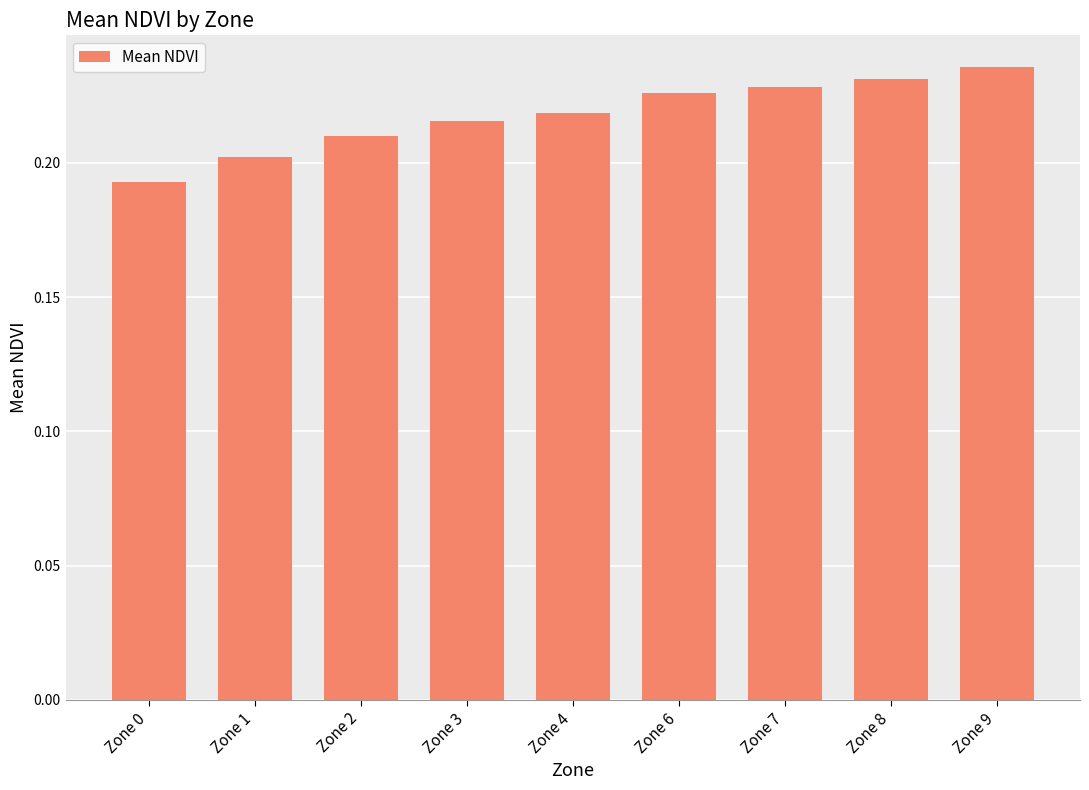

Rank the categories by value from lowest to highest.

Zone 0, Zone 1, Zone 2, Zone 3, Zone 4, Zone 6, Zone 7, Zone 8, Zone 9